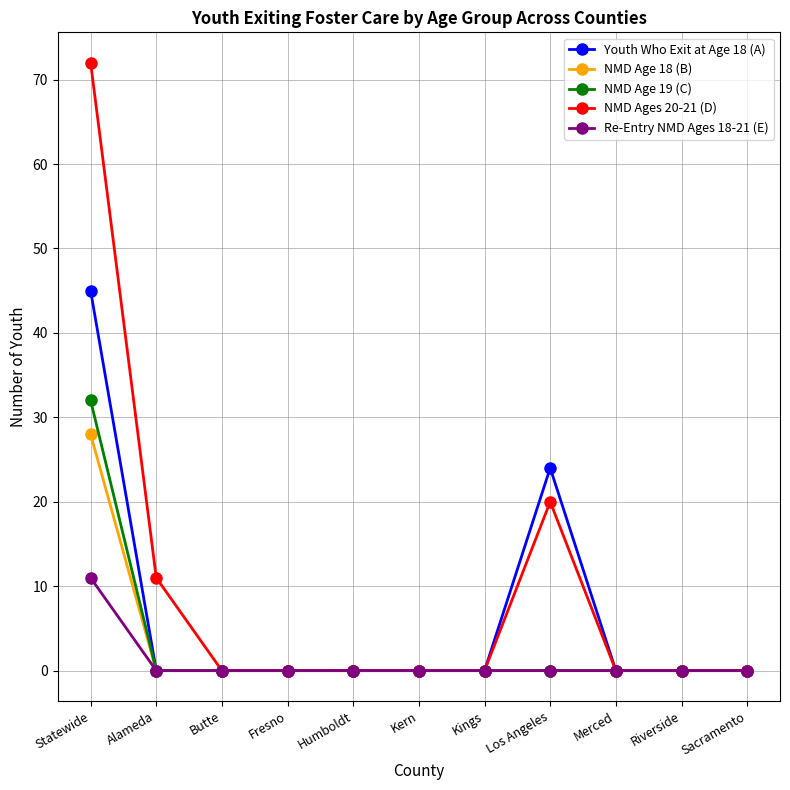

What is the greatest value displayed?

72